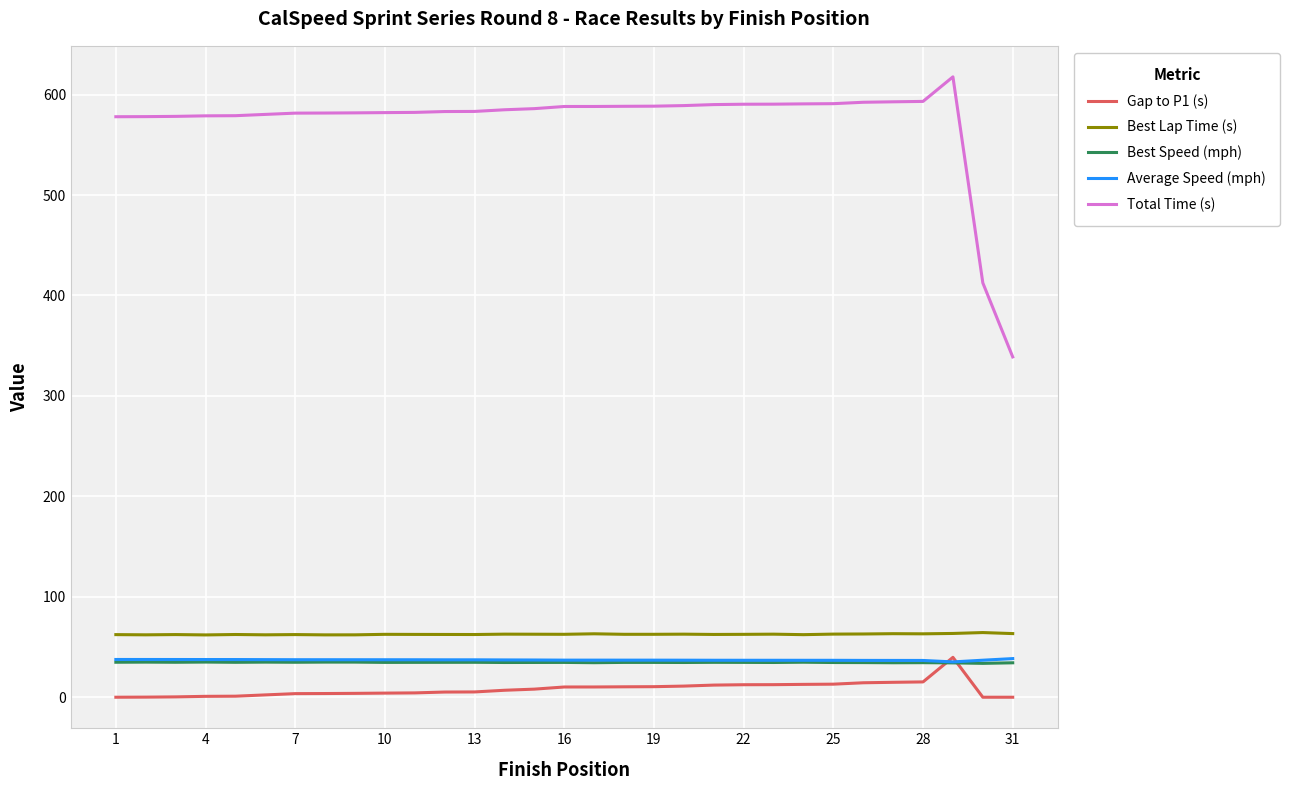

What is the highest value of the Best Lap Time (s) series?

64.4